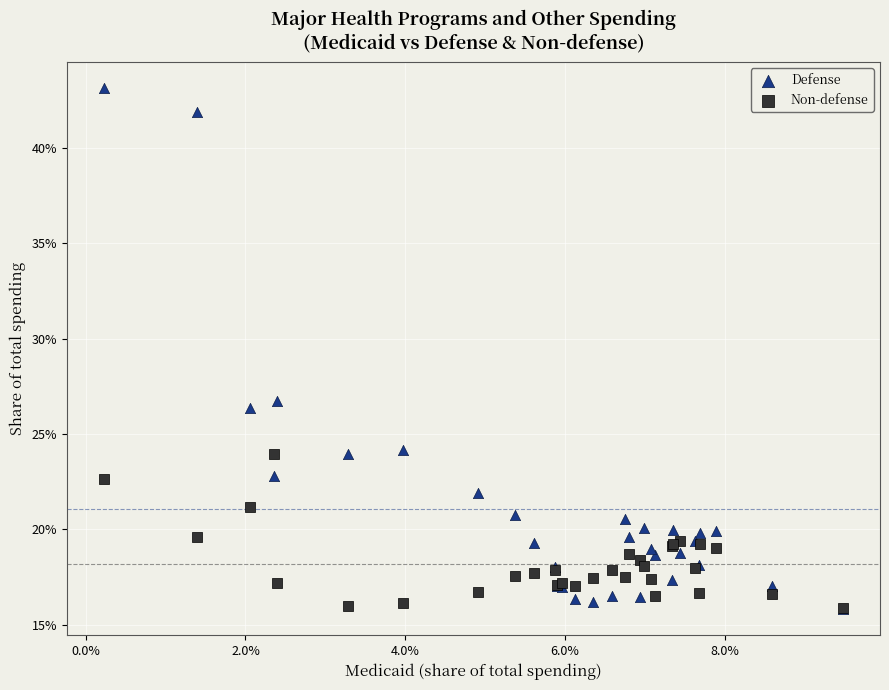

What are all the series names shown in the legend?

Defense, Non-defense